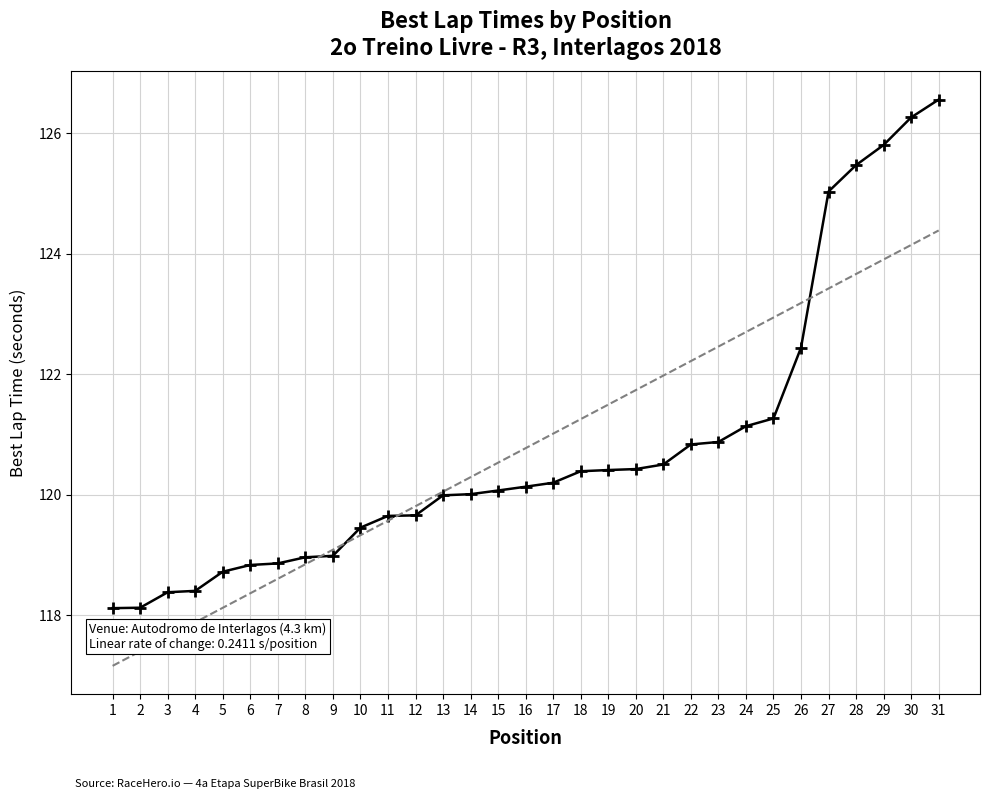

List the labels in order of value, smallest first.

1, 2, 3, 4, 5, 6, 7, 8, 9, 10, 11, 12, 13, 14, 15, 16, 17, 18, 19, 20, 21, 22, 23, 24, 25, 26, 27, 28, 29, 30, 31